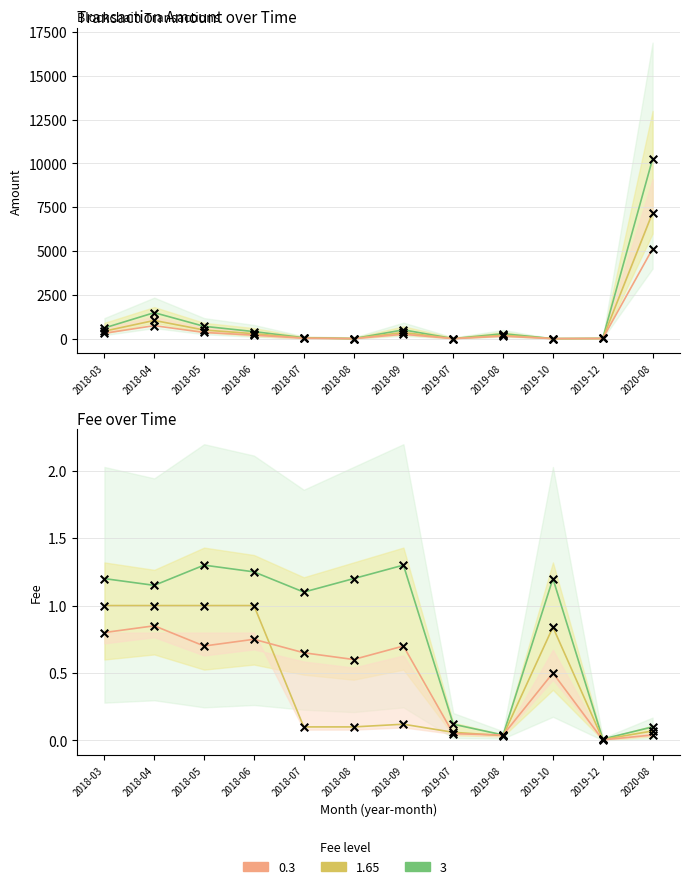

At how many categories does at least one series exceed 5938?

1